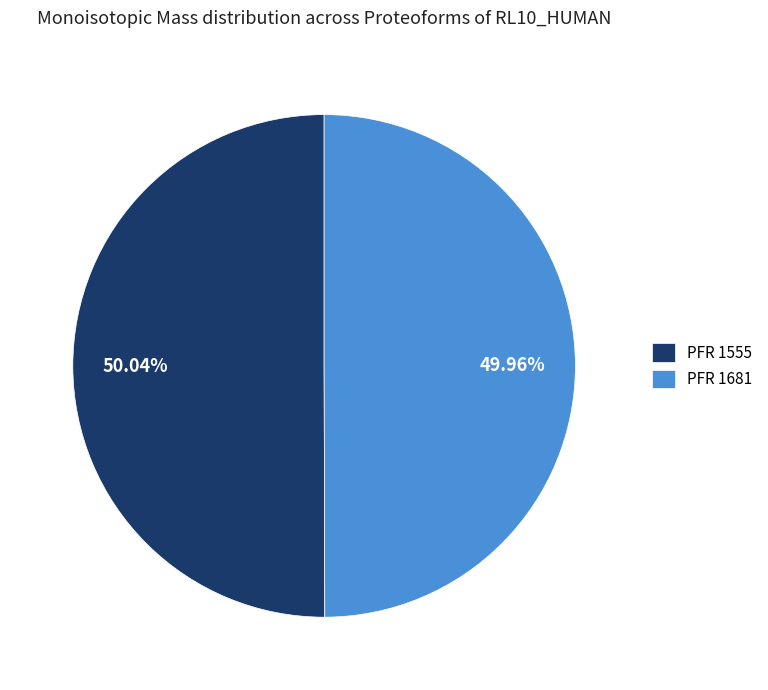

What is the ratio of the value at PFR 1555 to the value at PFR 1681?

1.0